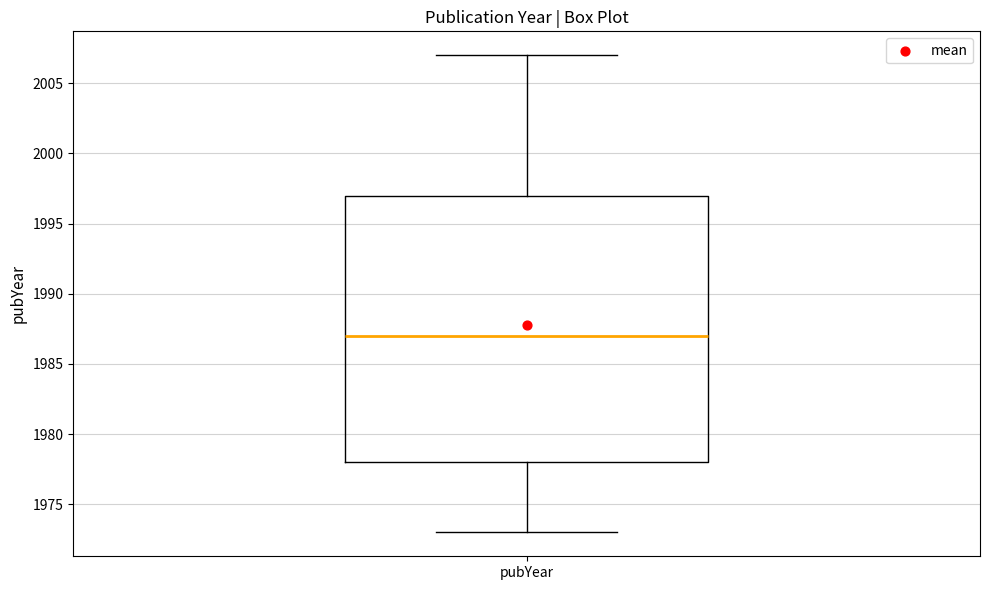

Where does the lower whisker of the box for pubYear end on the y-axis? The values are not printed on the chart, so give them approximately, as read against the axis.

1973